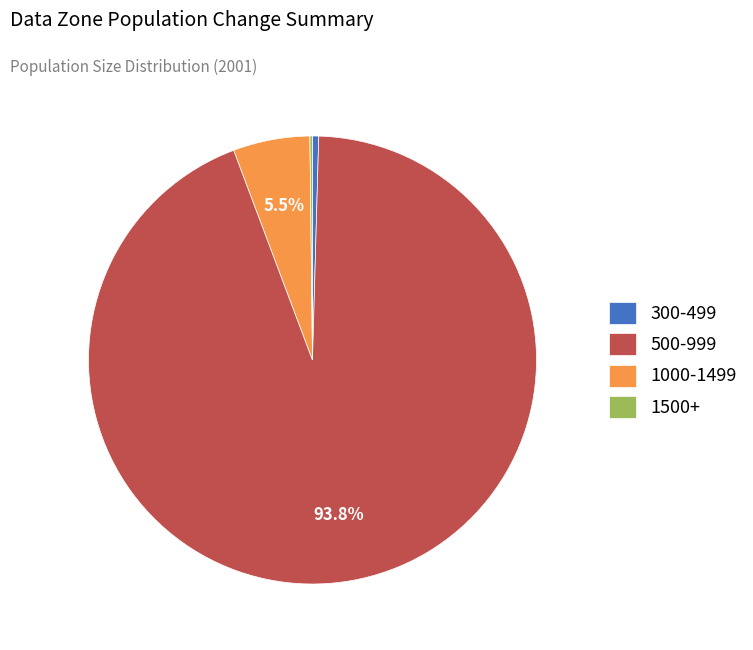

Which slice is the largest?

500-999